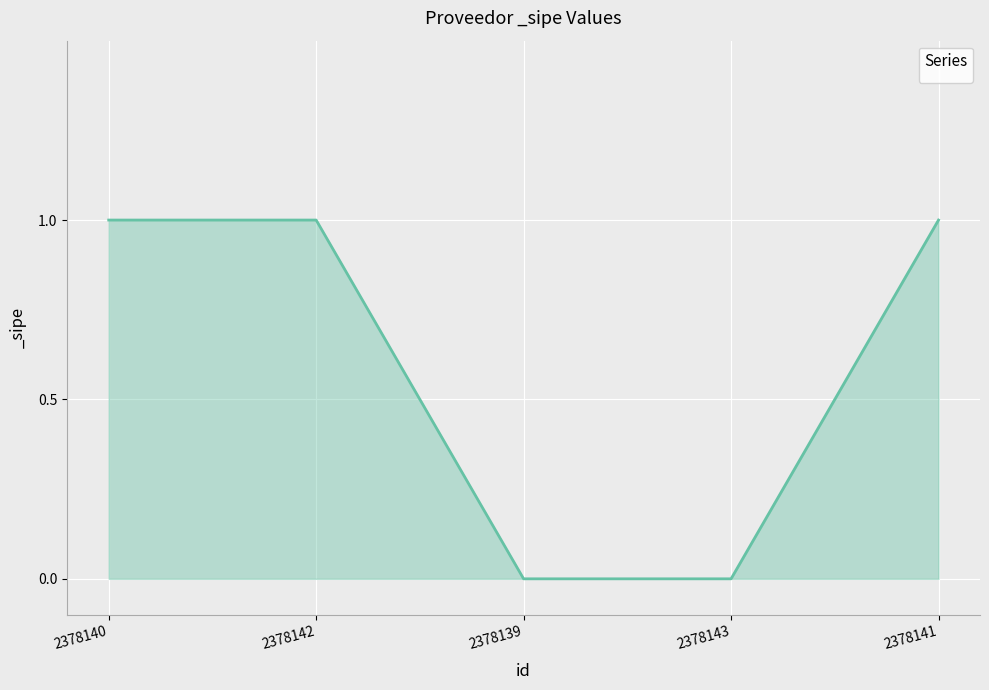

Reading left to right, transcribe all the data shown in this chart.

1	1	0	0	1